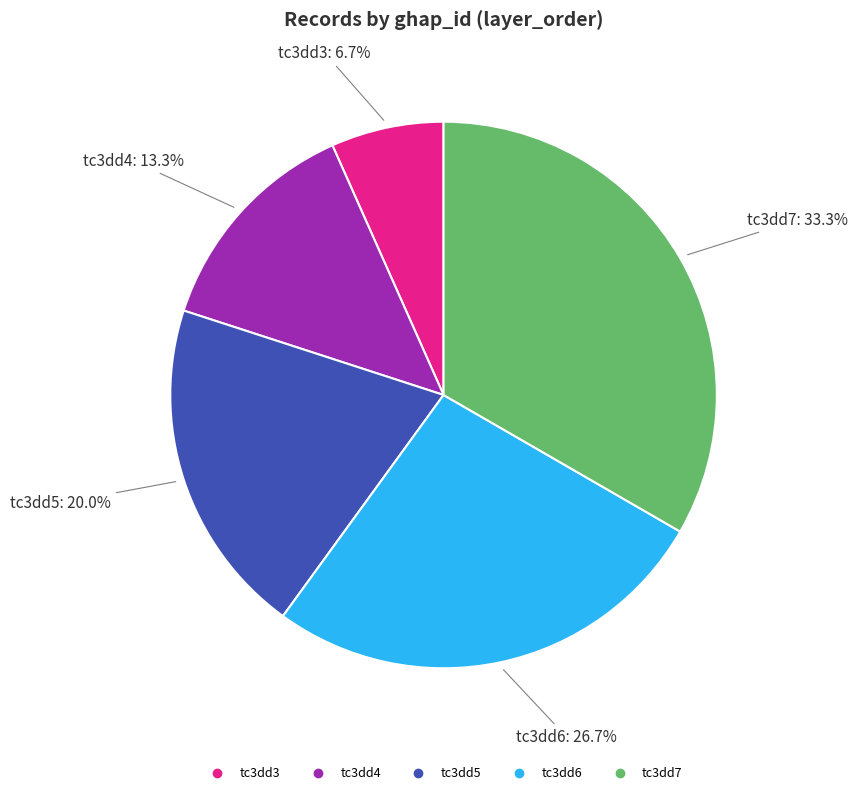

Rank the categories by value from highest to lowest.

tc3dd7, tc3dd6, tc3dd5, tc3dd4, tc3dd3